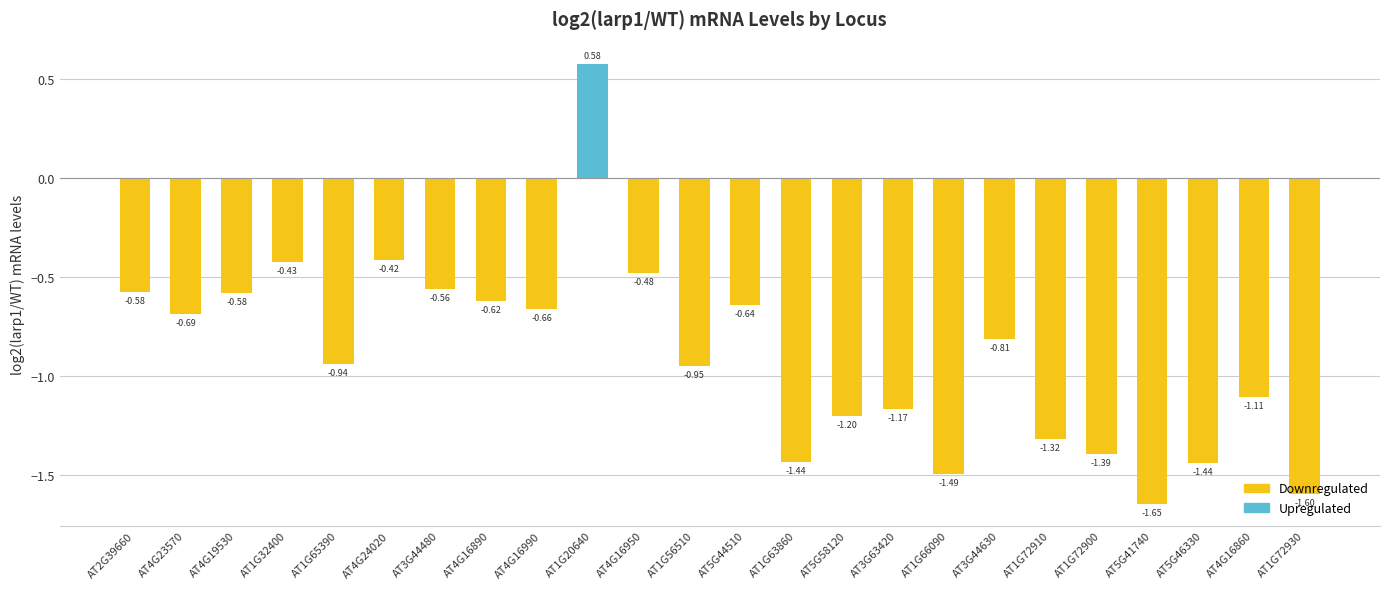

How many negative values are there?

23